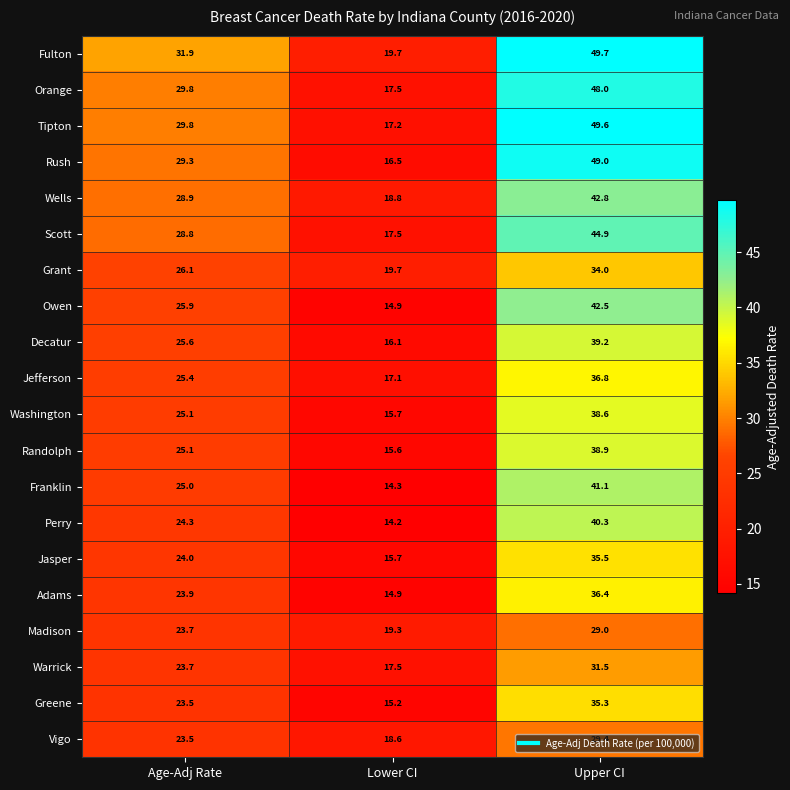

Rank the series by their maximum value, from lowest to highest.

Madison, Vigo, Warrick, Grant, Greene, Jasper, Adams, Jefferson, Washington, Randolph, Decatur, Perry, Franklin, Owen, Wells, Scott, Orange, Rush, Tipton, Fulton